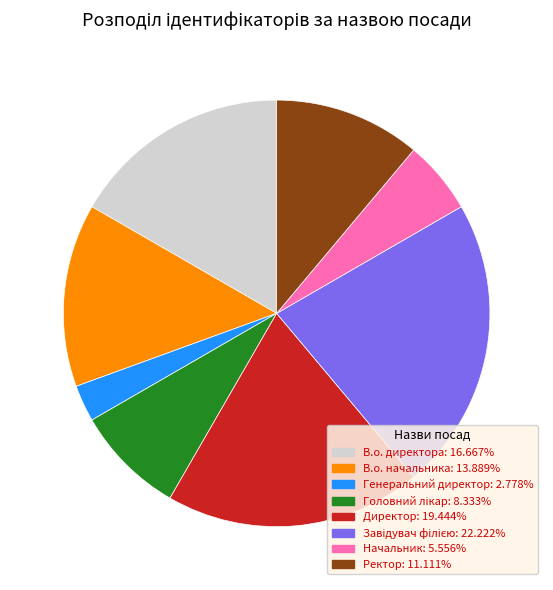

Which slice is the smallest?

Генеральний директор